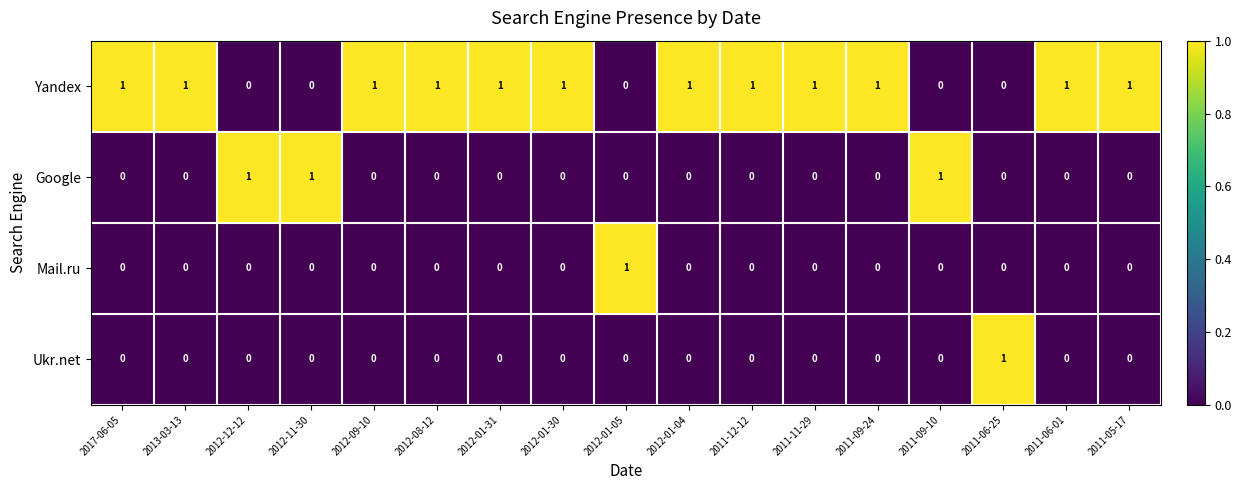

Which category has the highest value in the Mail.ru series?

2012-01-05